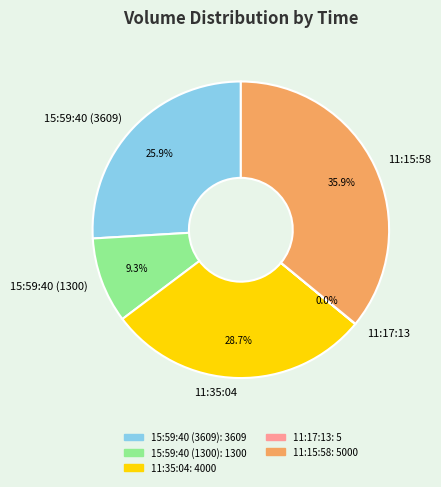

Between 15:59:40 (1300) and 11:15:58, which is larger?

11:15:58